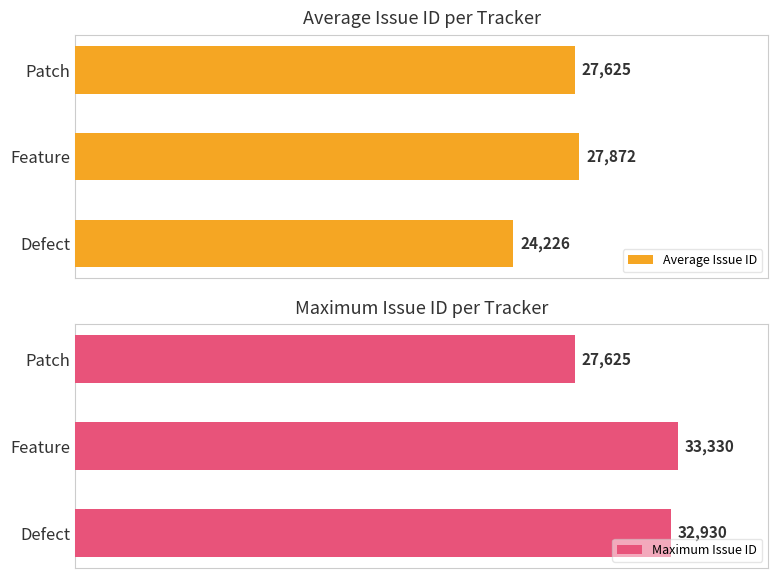

Reading left to right, extract all data points from this chart.

Average Issue ID: 24226	27872	27625
Maximum Issue ID: 32930	33330	27625